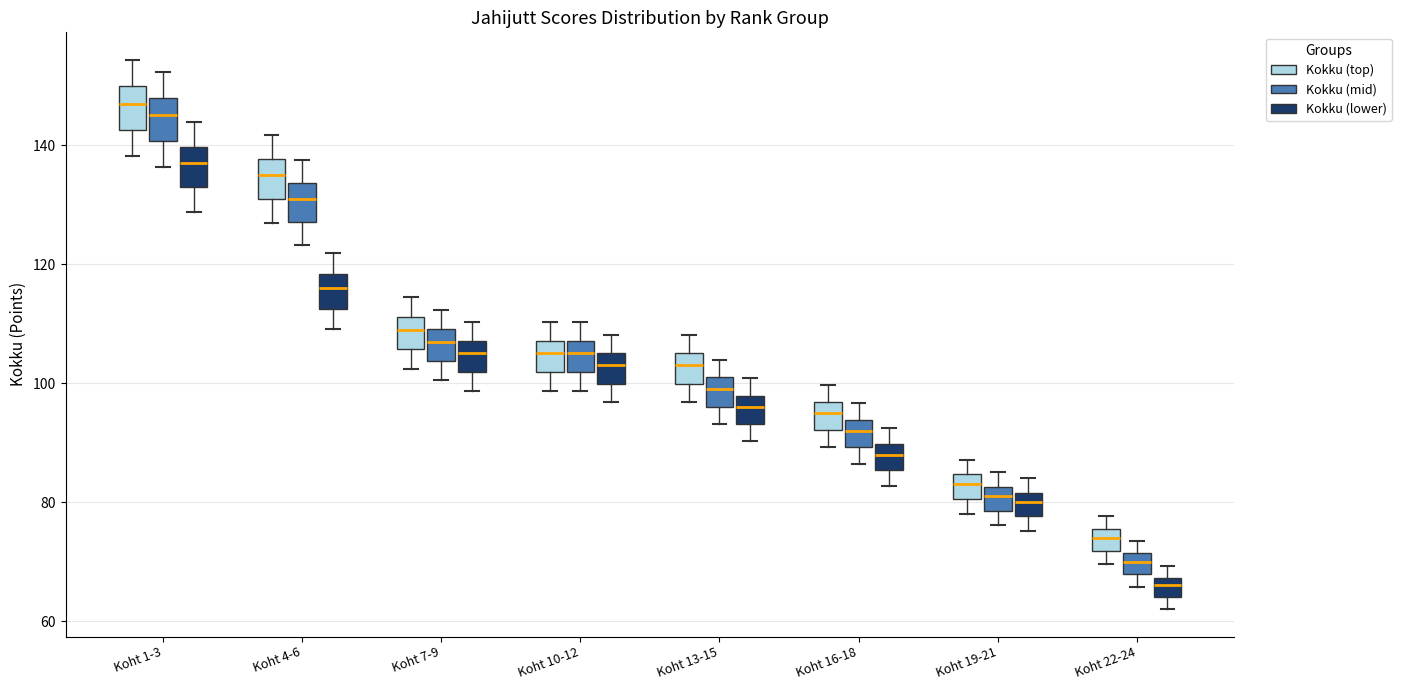

Which box has the lowest median line?

Koht 22-24 (Kokku (lower))